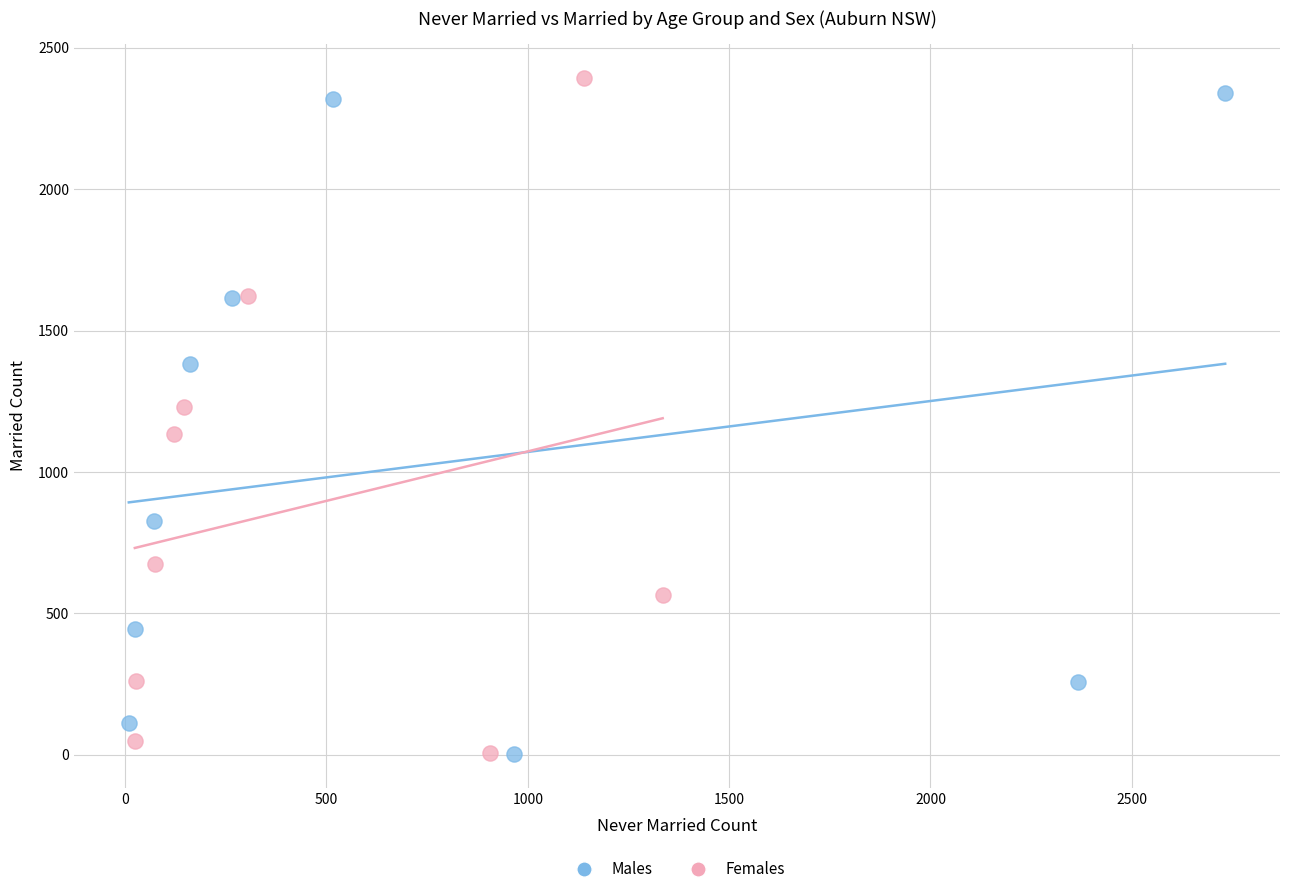

Which series reaches the maximum Y coordinate?

Females